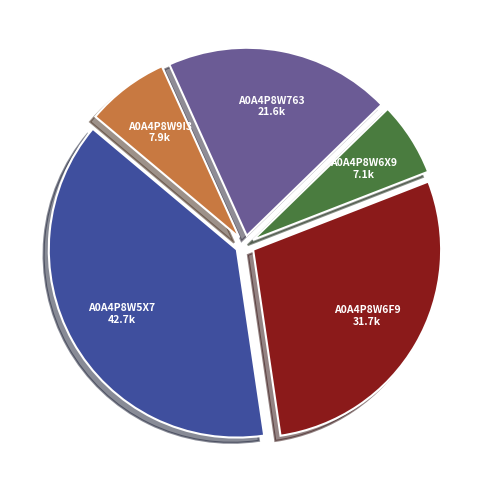

Does any single category account for the majority?

No